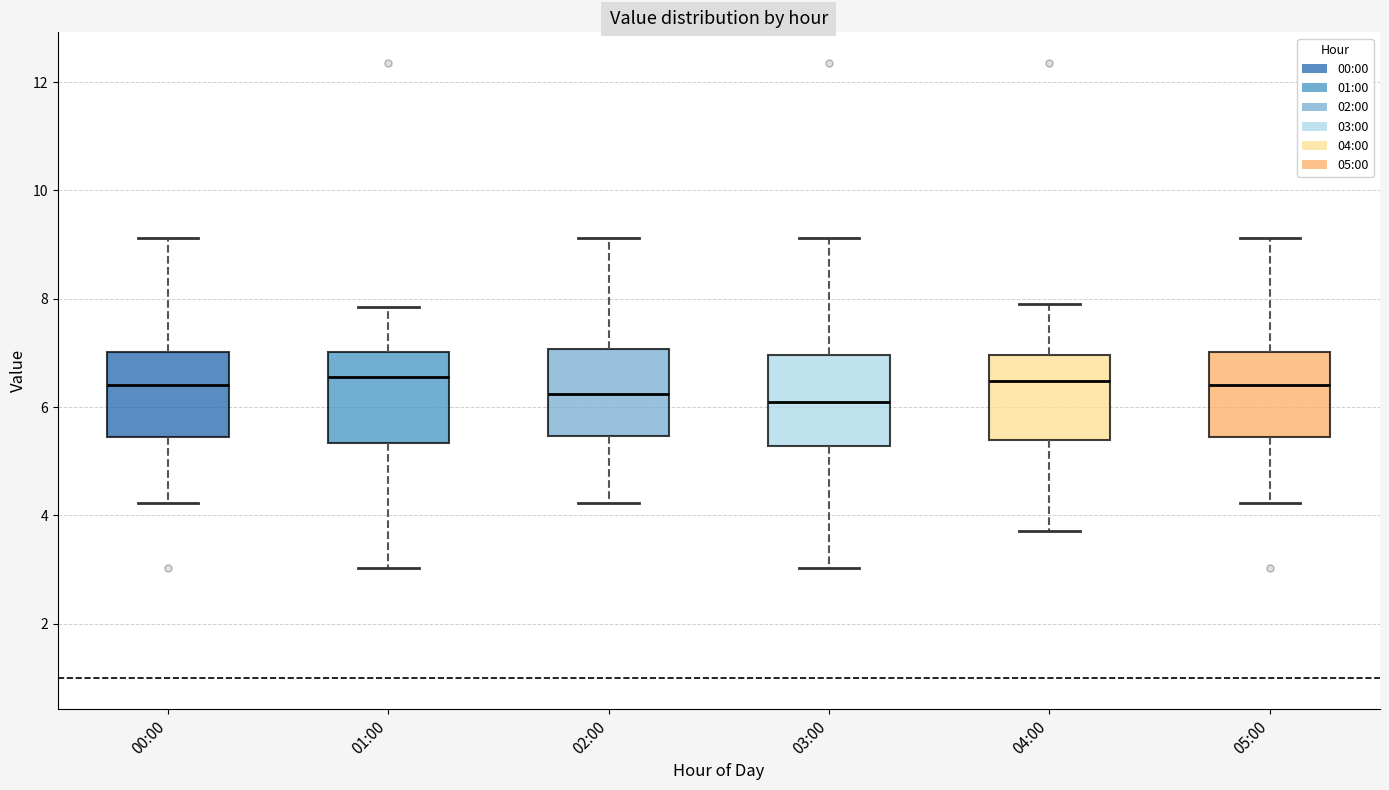

Reading left to right, read every box against the y-axis: the position of its median line, the range the box covers, and the ends of its whiskers. The values are not printed on the chart, so give them approximately, as read against the axis.

00:00: median 6.4, box 5.4 to 7.0, whiskers 4.2 to 9.2
01:00: median 6.6, box 5.4 to 7.0, whiskers 3.0 to 7.8
02:00: median 6.2, box 5.4 to 7.0, whiskers 4.2 to 9.2
03:00: median 6.0, box 5.2 to 7.0, whiskers 3.0 to 9.2
04:00: median 6.4, box 5.4 to 7.0, whiskers 3.8 to 8.0
05:00: median 6.4, box 5.4 to 7.0, whiskers 4.2 to 9.2